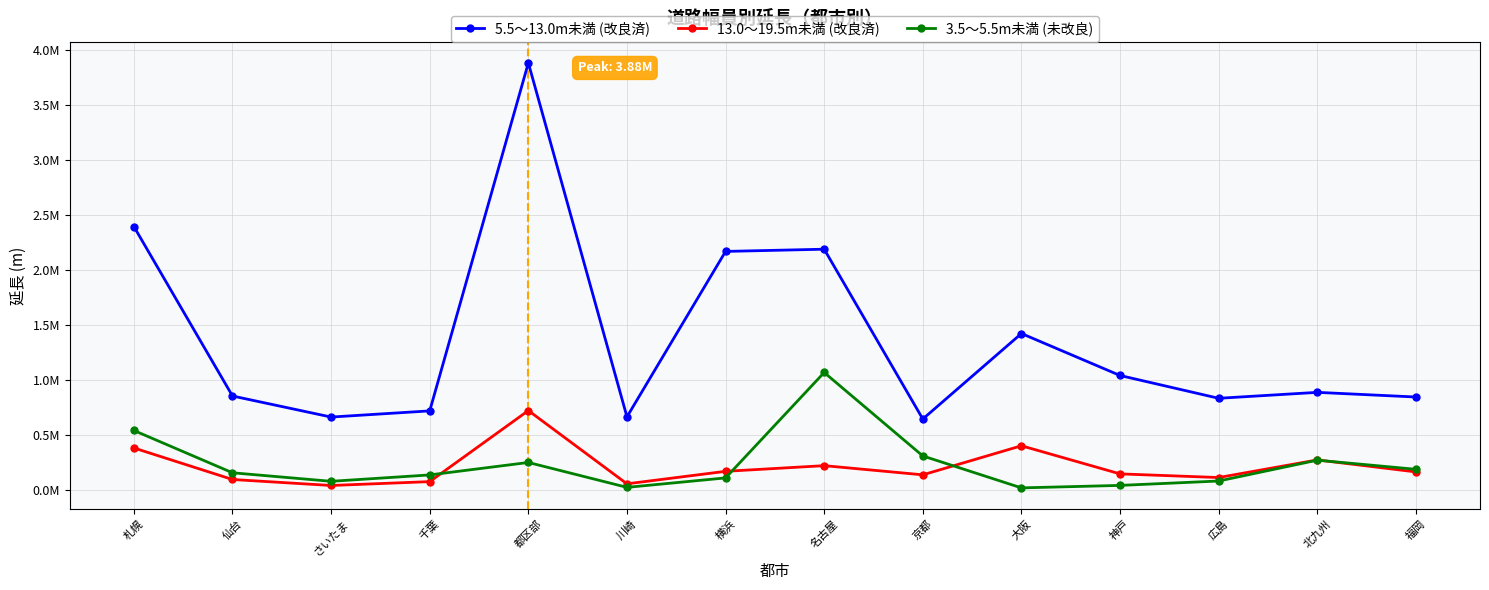

What are all the series names shown in the legend?

5.5～13.0m未満 (改良済), 13.0～19.5m未満 (改良済), 3.5～5.5m未満 (未改良)